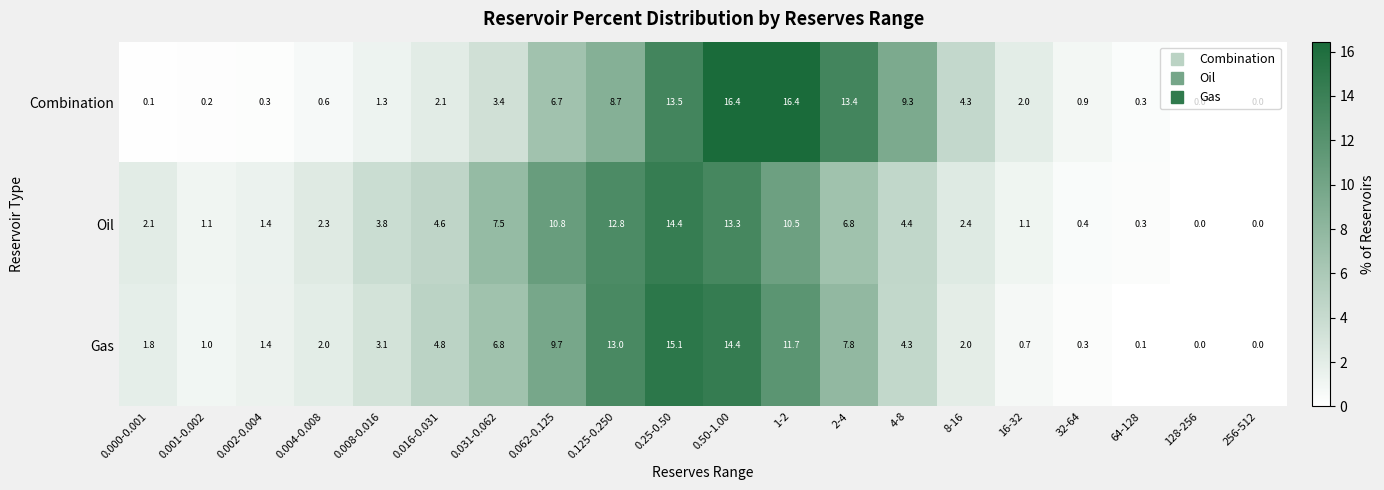

Rank the series at 16-32 from lowest to highest value.

Gas, Oil, Combination